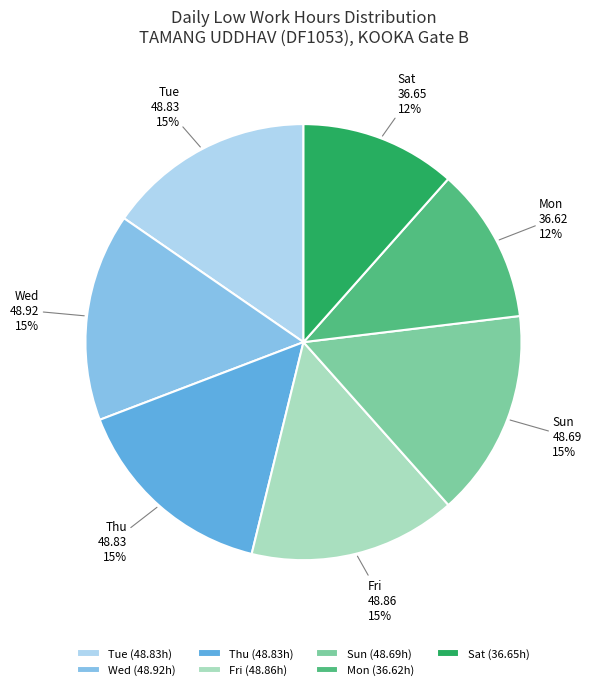

What percentage is the Wed slice, to the nearest percent?

15%